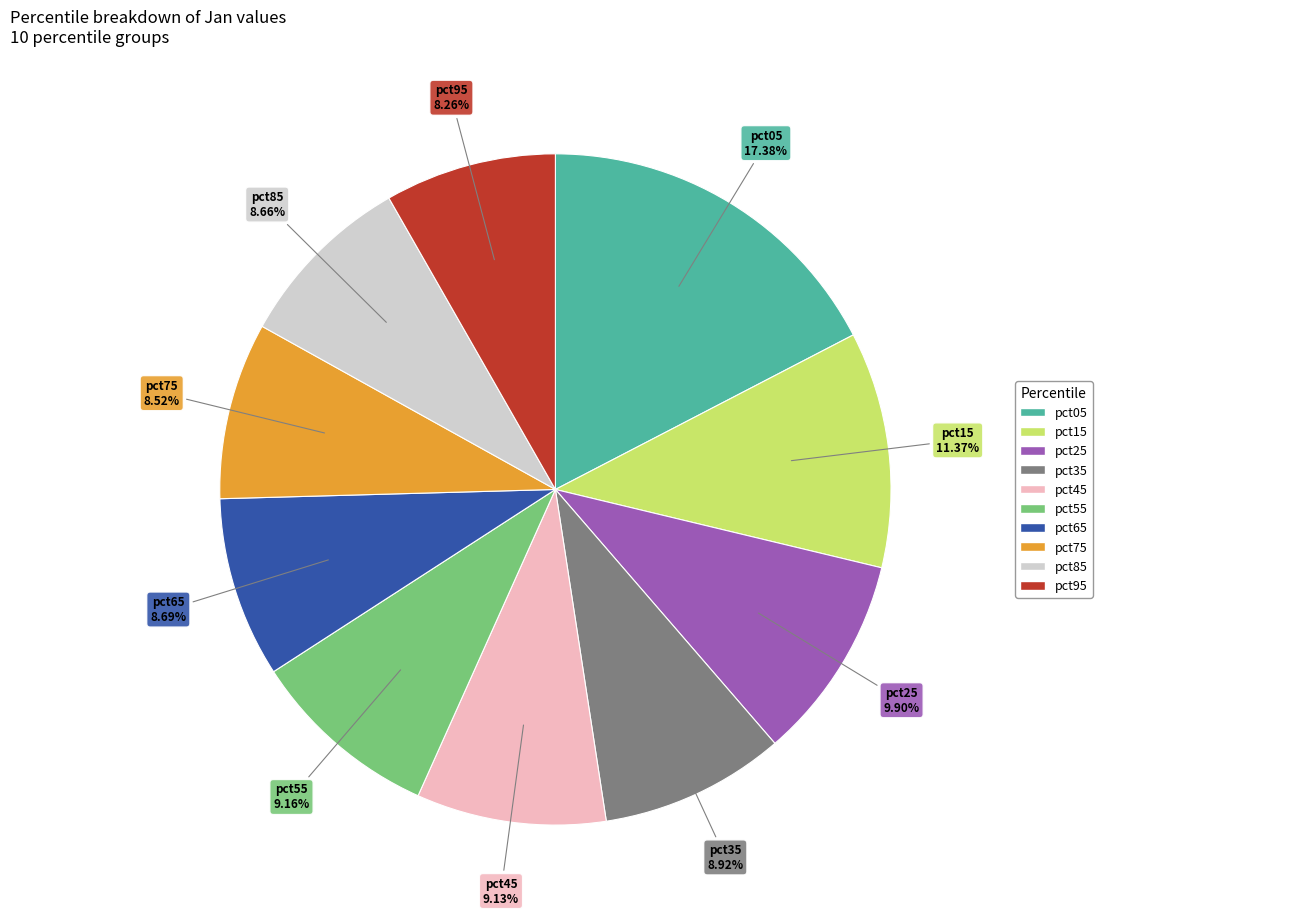

What is the largest slice in the pie chart?

pct05